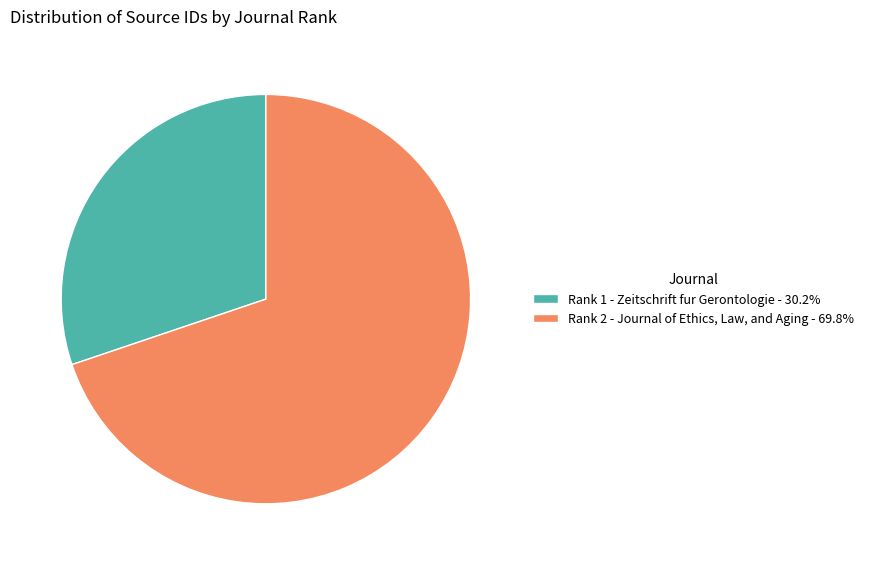

Approximately how many times larger is the value at Rank 2 - Journal of Ethics, Law, and Aging - 69.8% compared to Rank 1 - Zeitschrift fur Gerontologie - 30.2%?

2.3